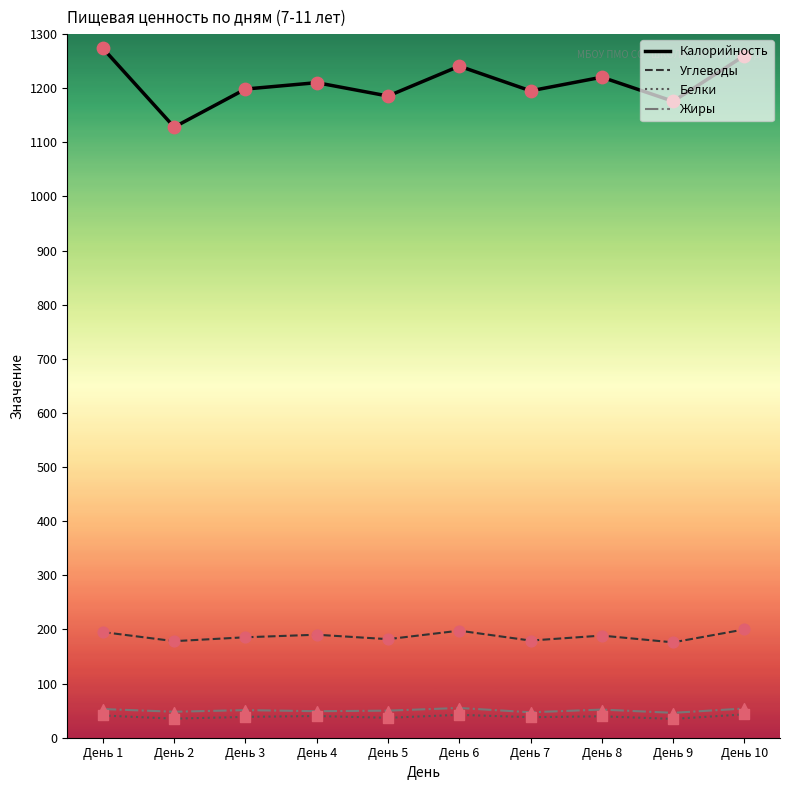

Which series has the largest total across all categories?

Калорийность